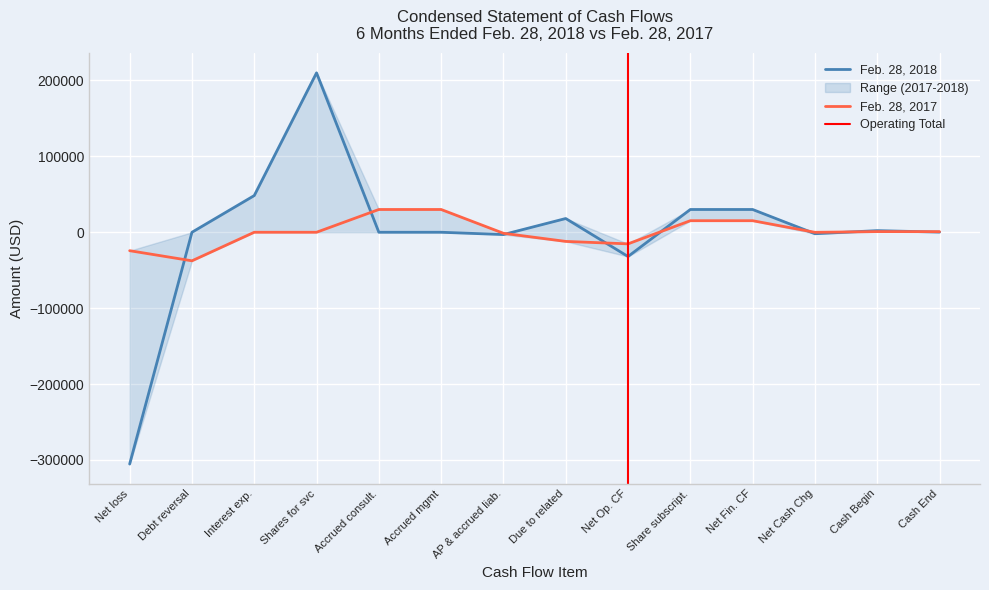

At which label is Feb. 28, 2017 closest to -3806?

AP & accrued liab.